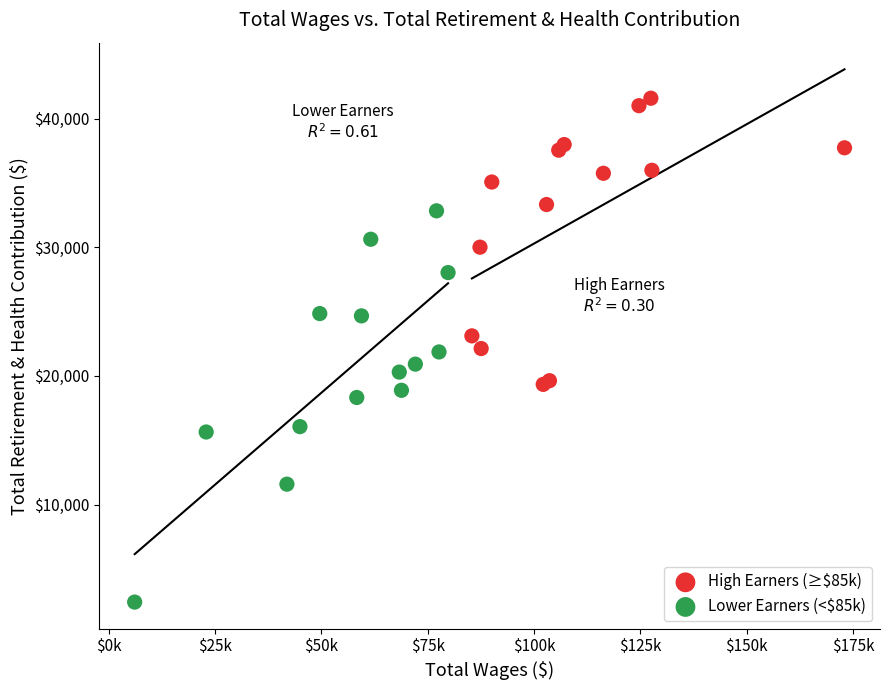

Which series has the widest spread of Y values?

Lower Earners (<$85k)